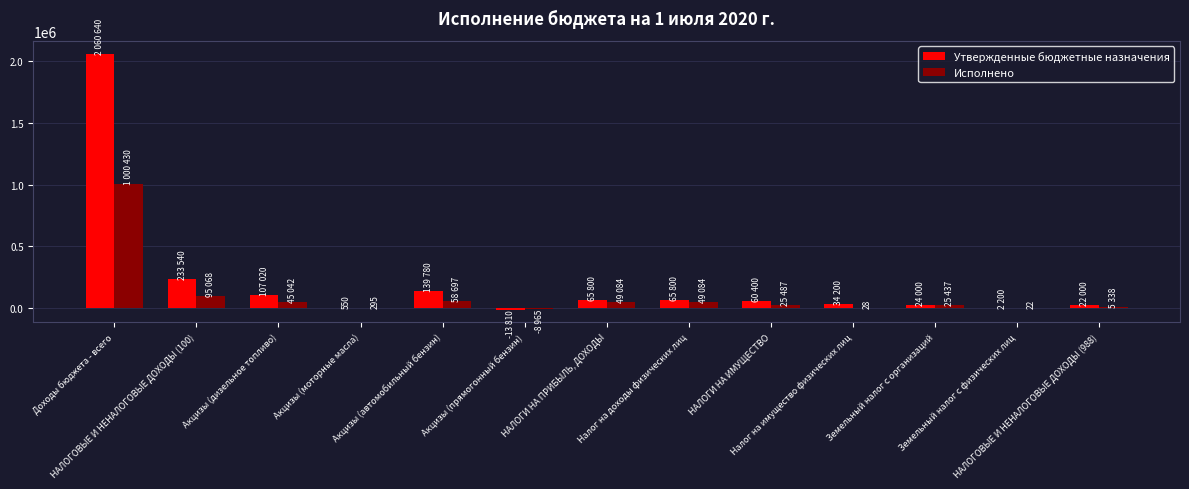

Which series has the largest total across all categories?

Утвержденные бюджетные назначения